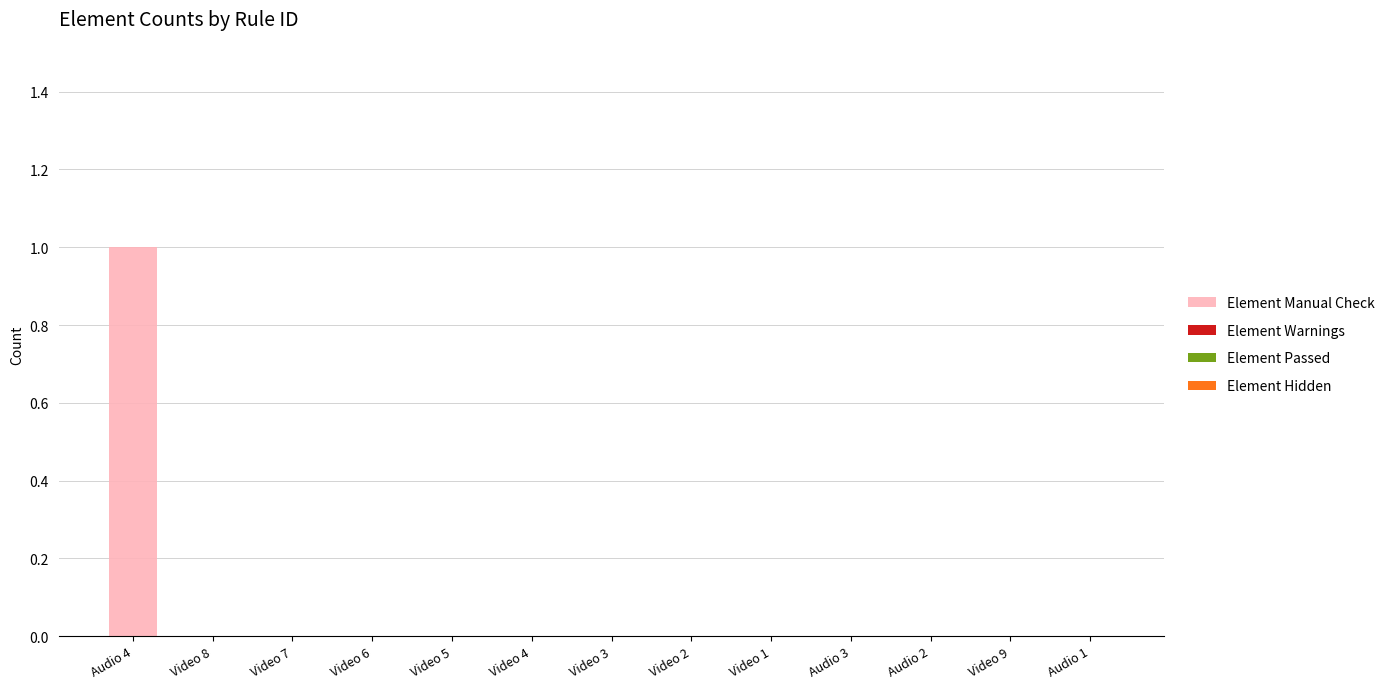

Is it true that the value at Audio 3 is 1?

False